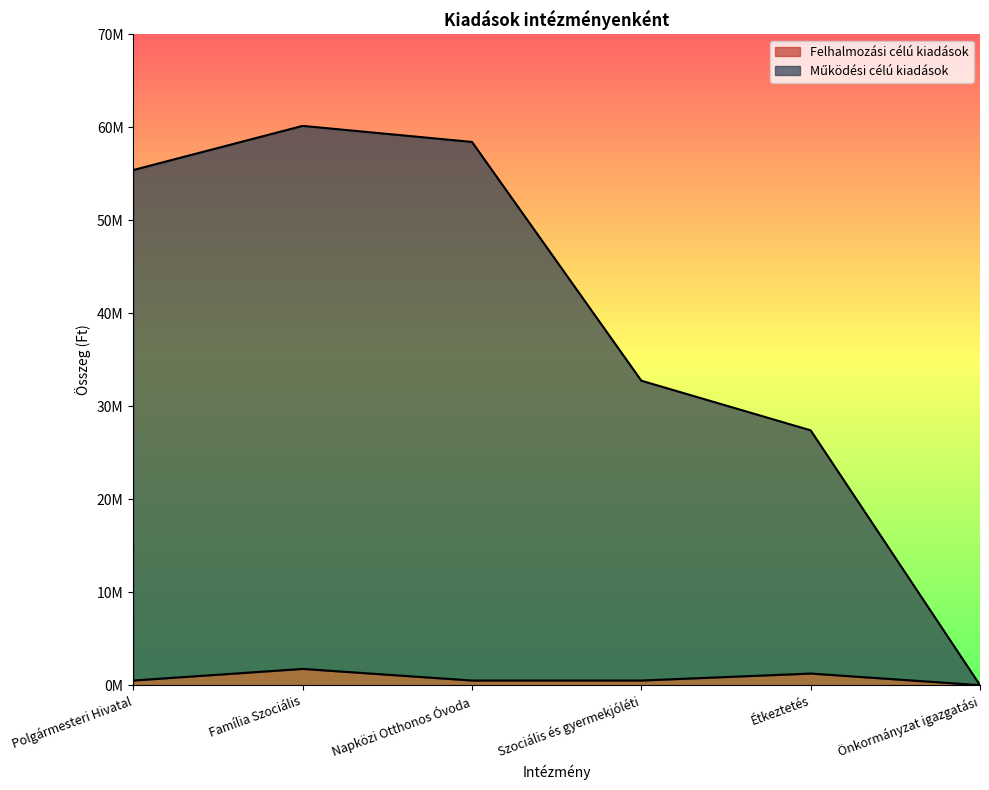

Is the value of Működési célú kiadások at Szociális és gyermekjóléti greater than the value of Felhalmozási célú kiadások at Étkeztetés?

Yes